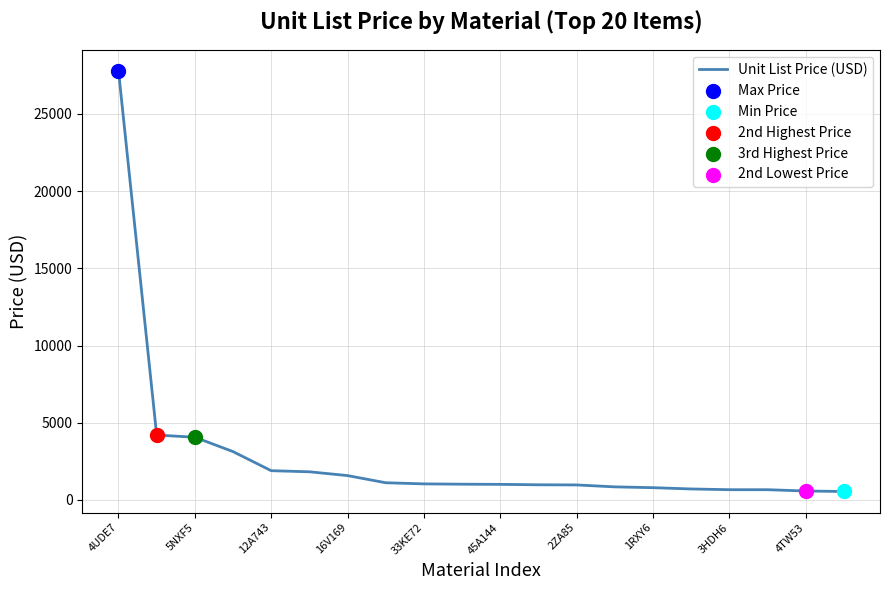

What is the difference between the maximum and minimum values?

27253.0